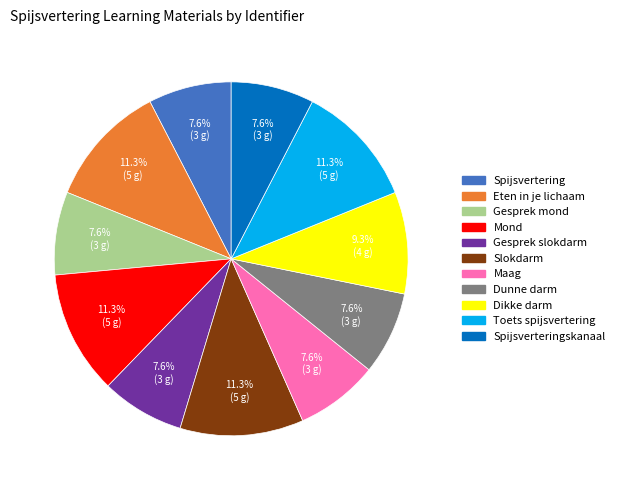

Is there a majority slice in this chart?

No